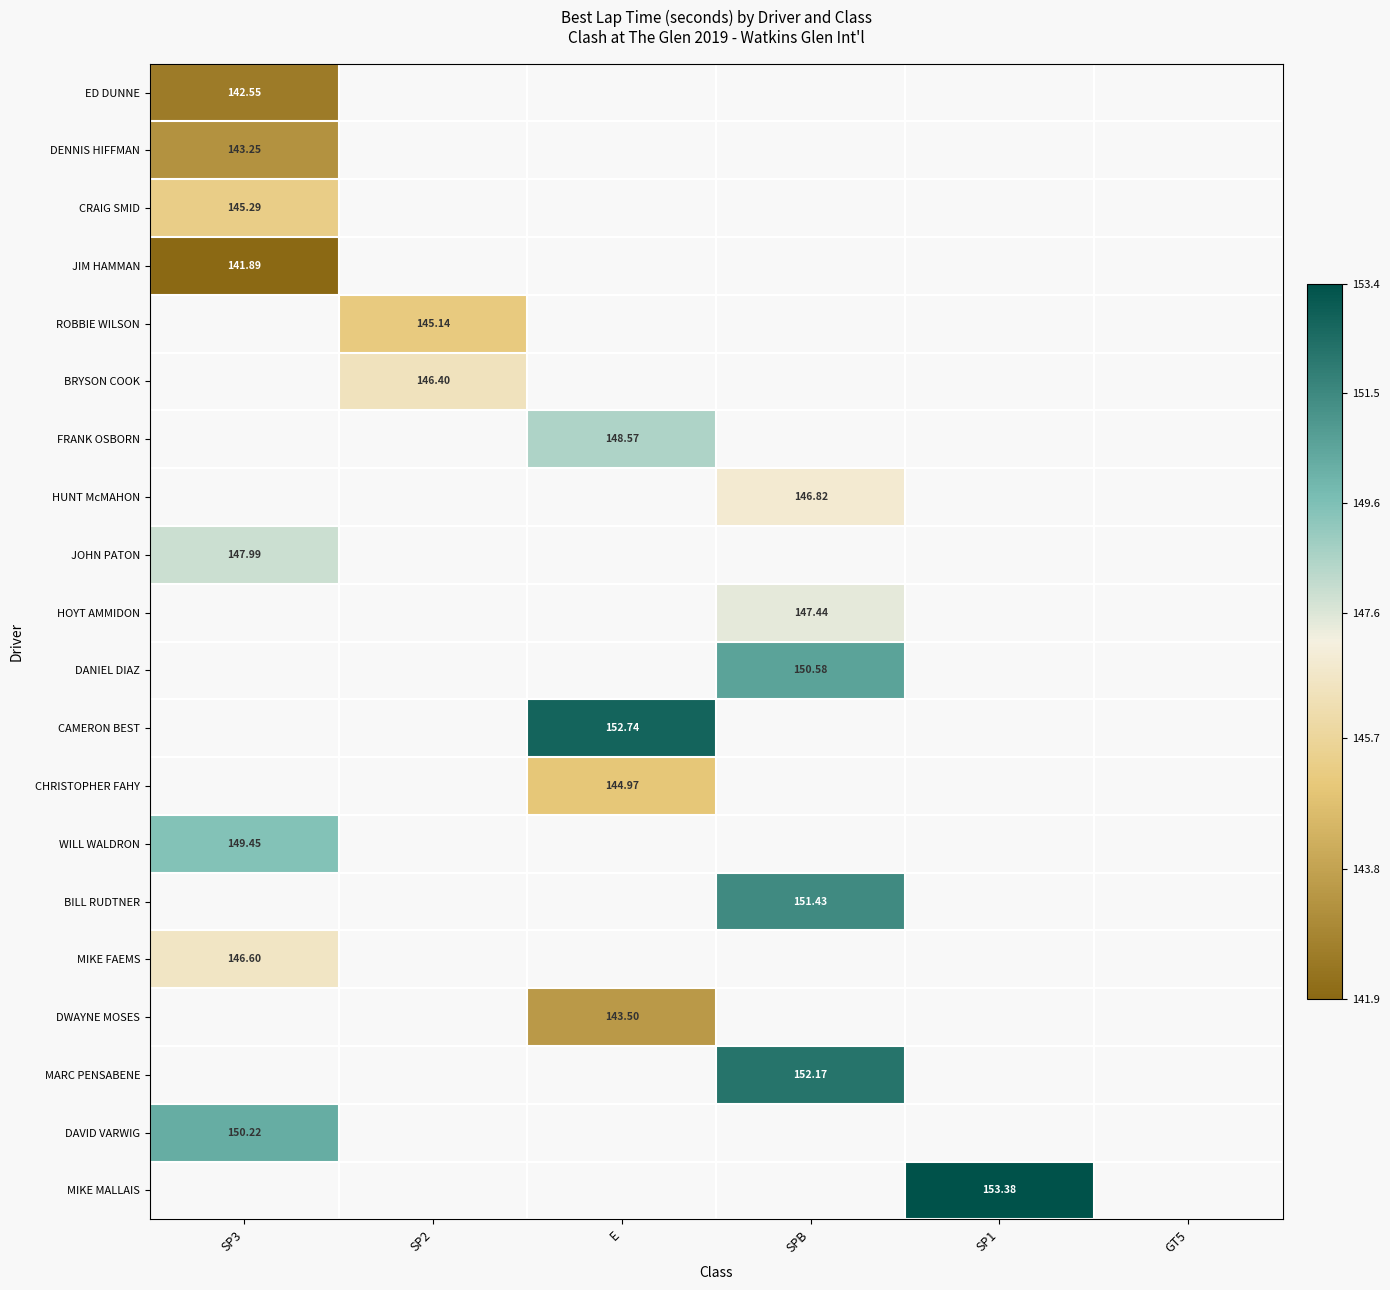

At which category is the sum across all series the highest?

SP3